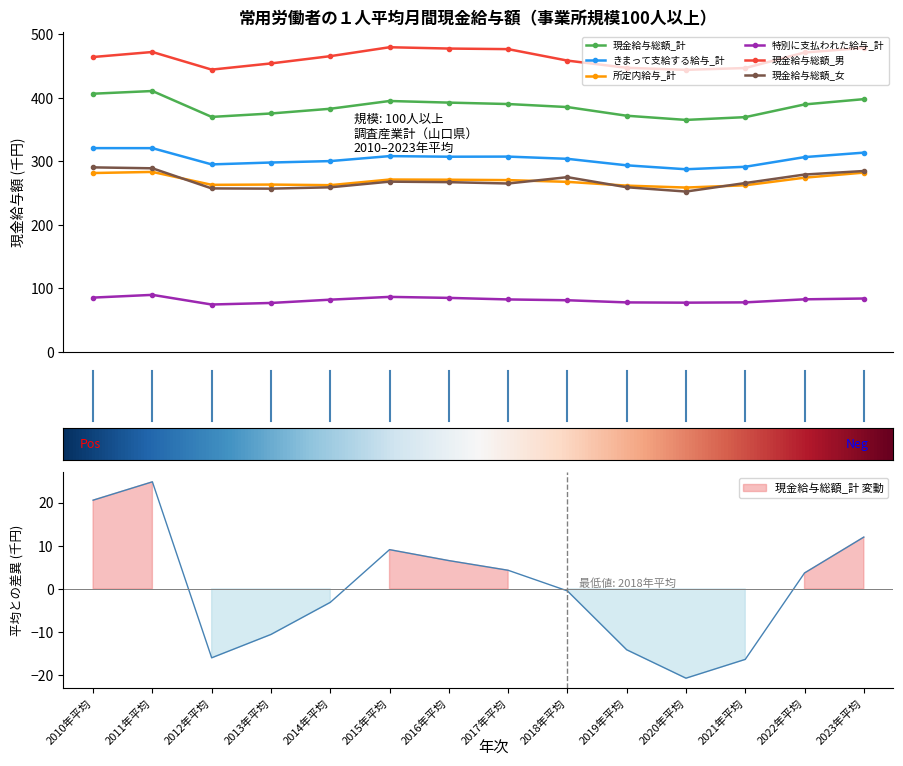

What is the total value across all series at 2023年平均?

1842.8